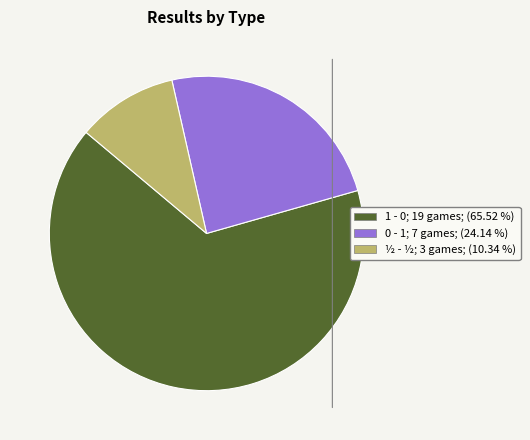

Combined, do 0 - 1 and 1 - 0 account for over 50%?

Yes